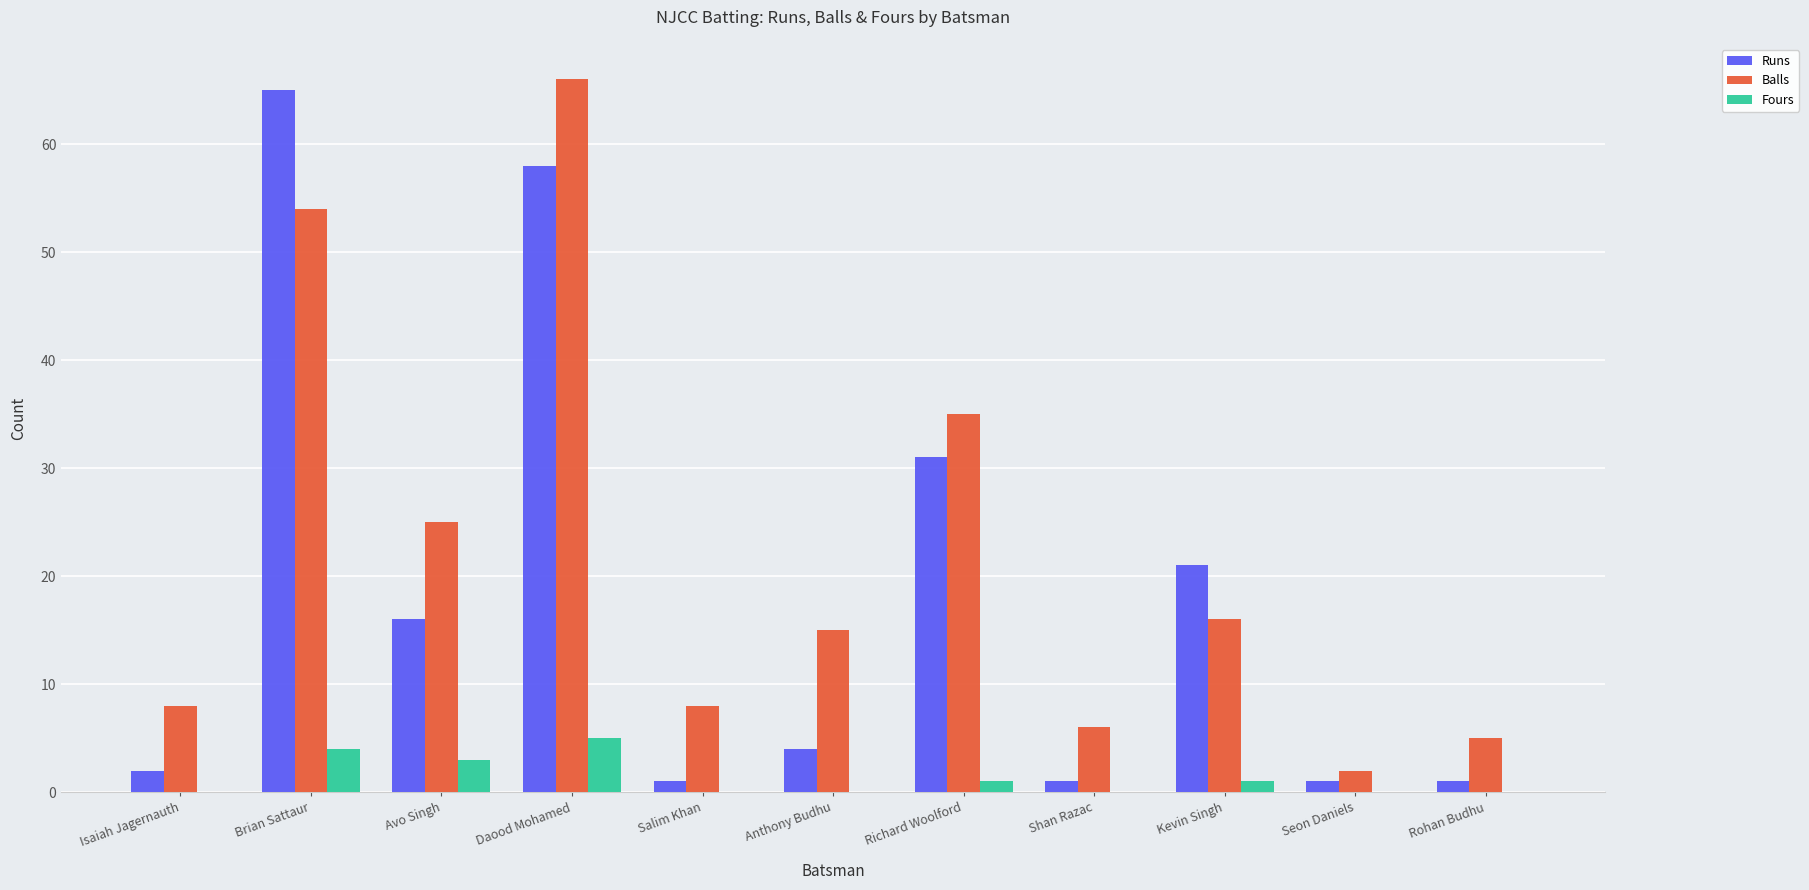

How many groups of bars are there?

11